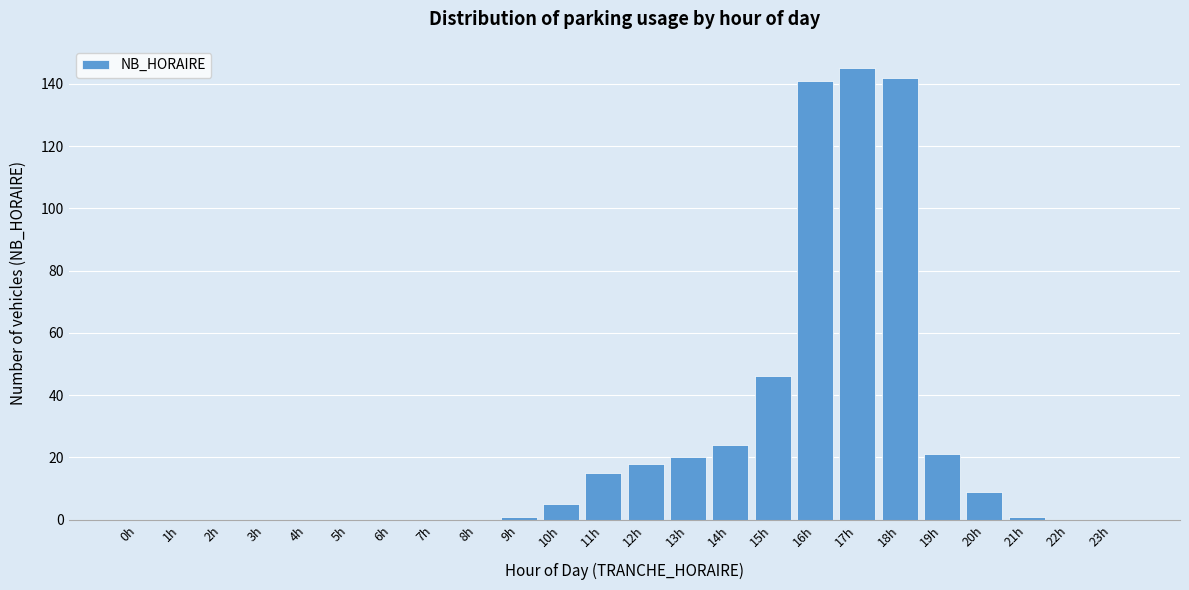

Reading right to left, extract all data points from this chart.

23h=0	22h=0	21h=1	20h=9	19h=21	18h=142	17h=145	16h=141	15h=46	14h=24	13h=20	12h=18	11h=15	10h=5	9h=1	8h=0	7h=0	6h=0	5h=0	4h=0	3h=0	2h=0	1h=0	0h=0